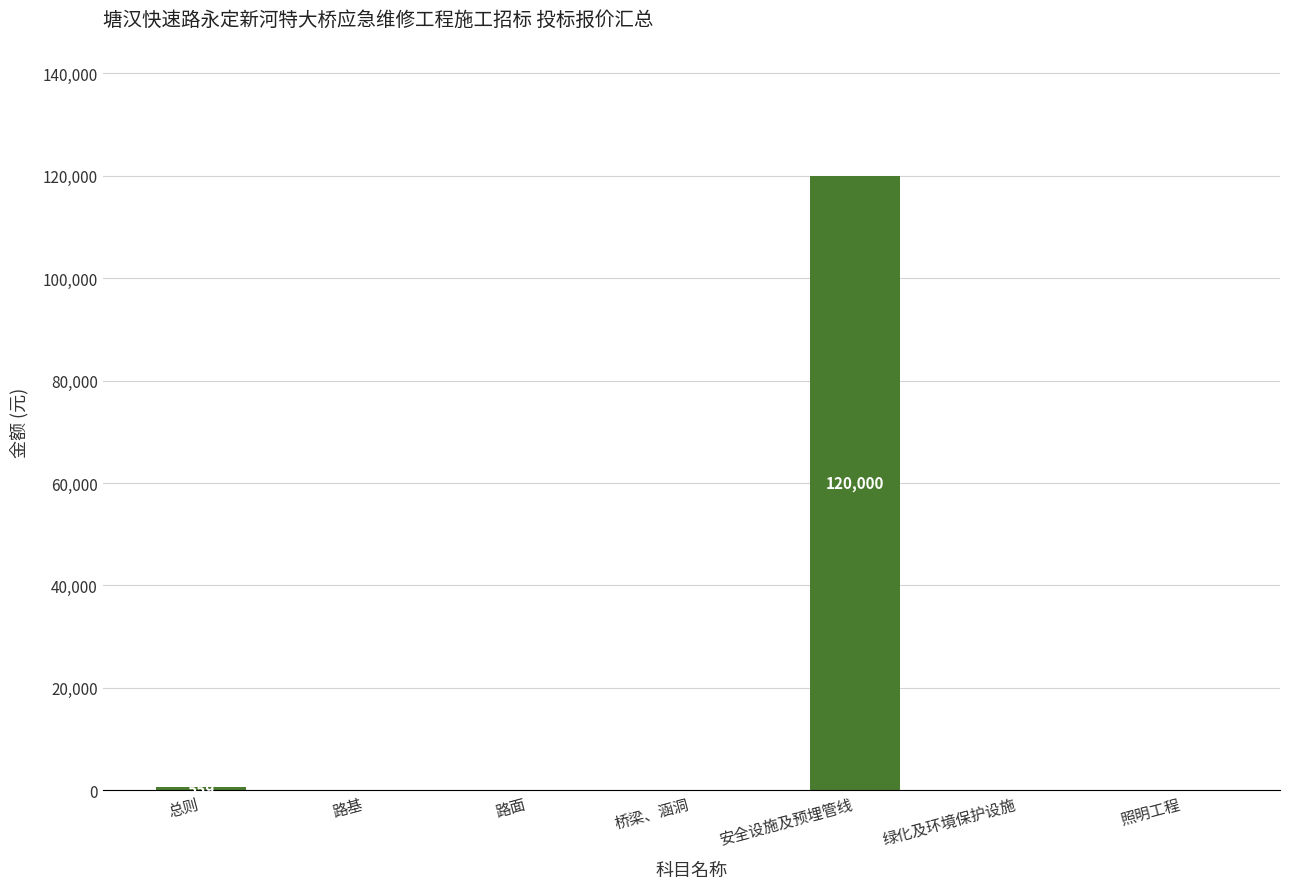

What is the greatest value displayed?

120000